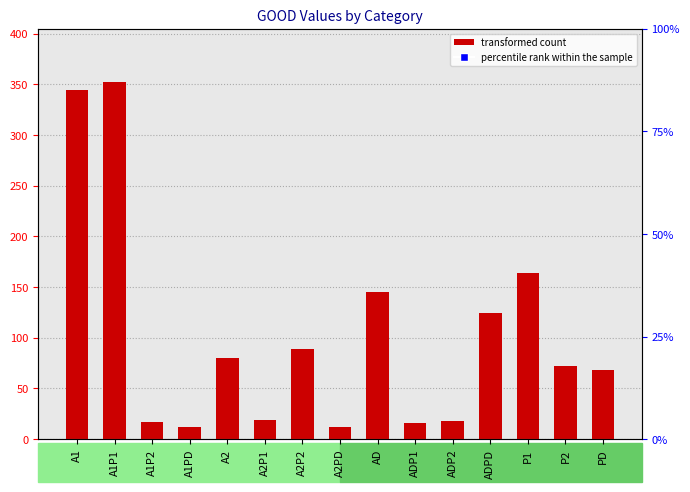

What value does the data have at A1PD?

12